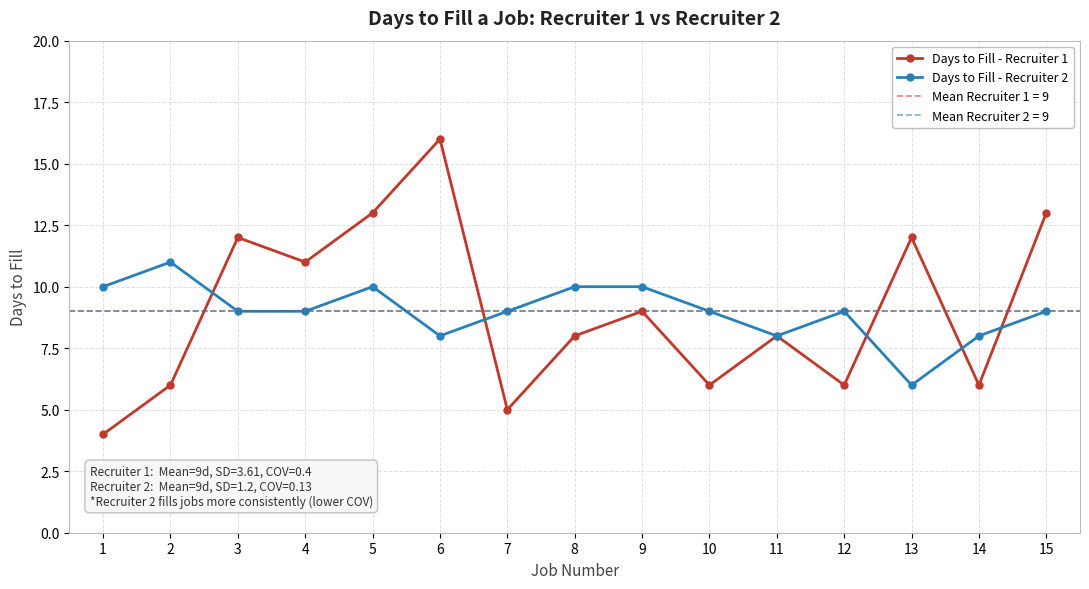

Reading left to right, extract all data points from this chart.

Days to Fill - Recruiter 1: 4	6	12	11	13	16	5	8	9	6	8	6	12	6	13
Days to Fill - Recruiter 2: 10	11	9	9	10	8	9	10	10	9	8	9	6	8	9